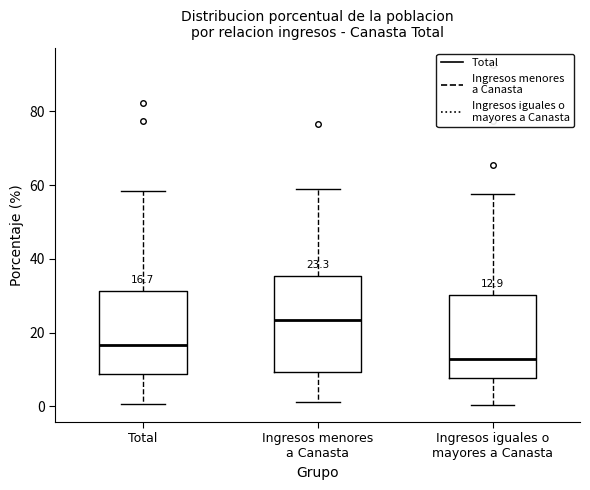

Which box's median line is the lowest?

Ingresos iguales o mayores a Canasta